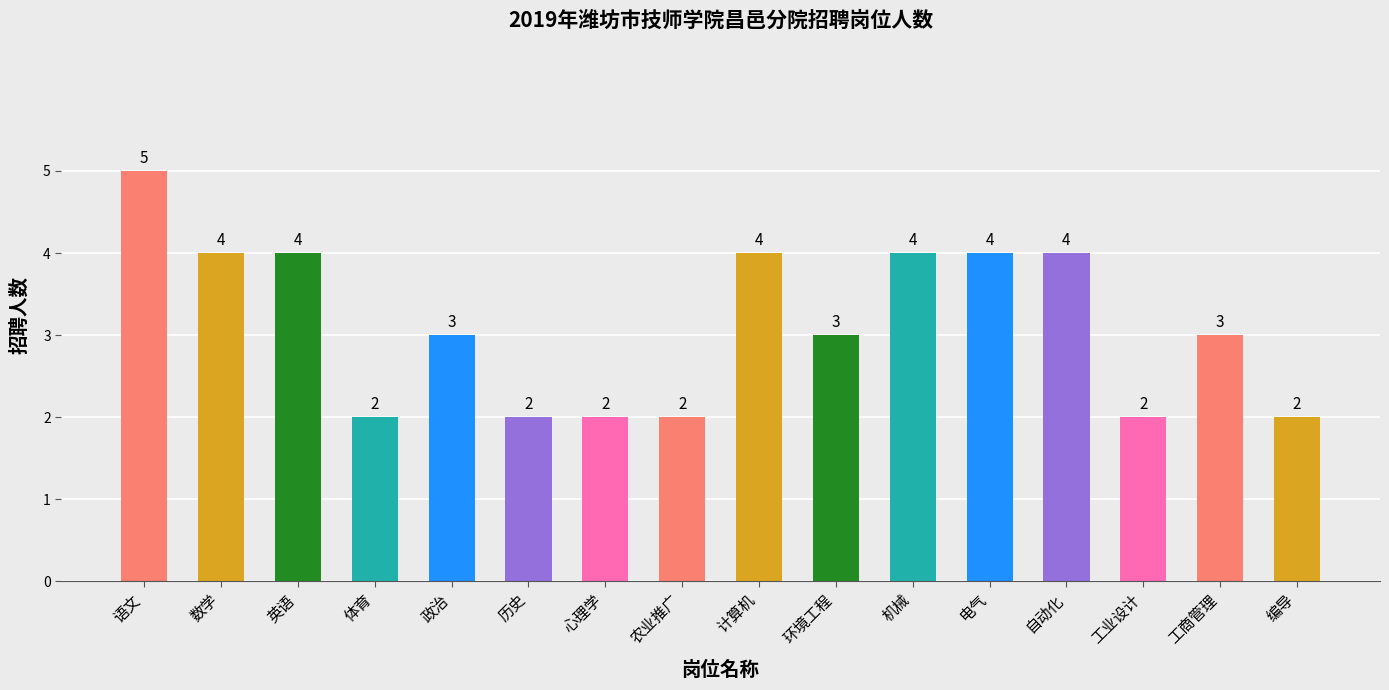

Reading left to right, extract all data points from this chart.

语文=5	数学=4	英语=4	体育=2	政治=3	历史=2	心理学=2	农业推广=2	计算机=4	环境工程=3	机械=4	电气=4	自动化=4	工业设计=2	工商管理=3	编导=2